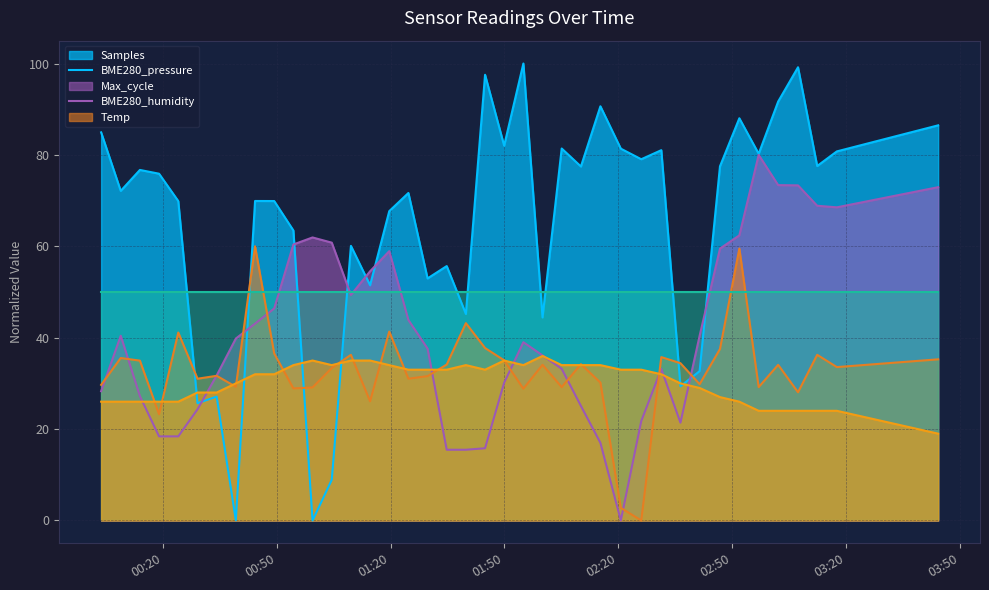

Which series ends up on top after the final intersection of Samples and Max_cycle?

Samples